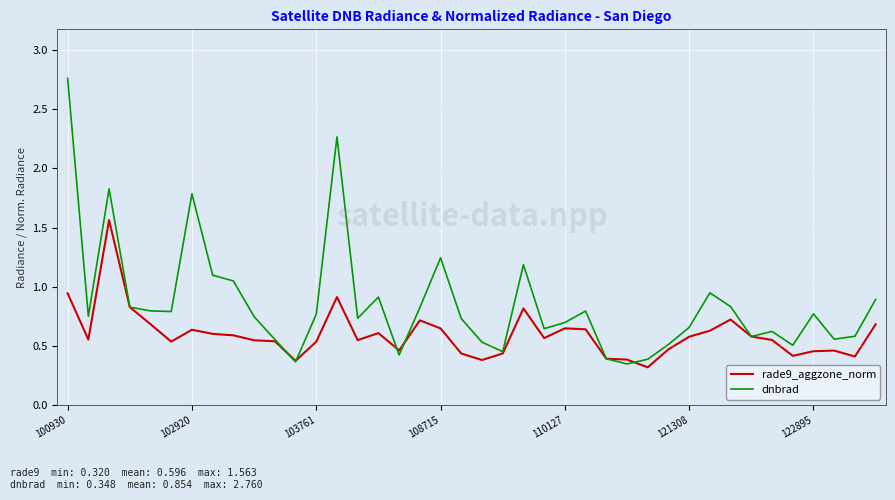

In dnbrad, how many points are lower than both neighbors (excluding endpoints)?

11